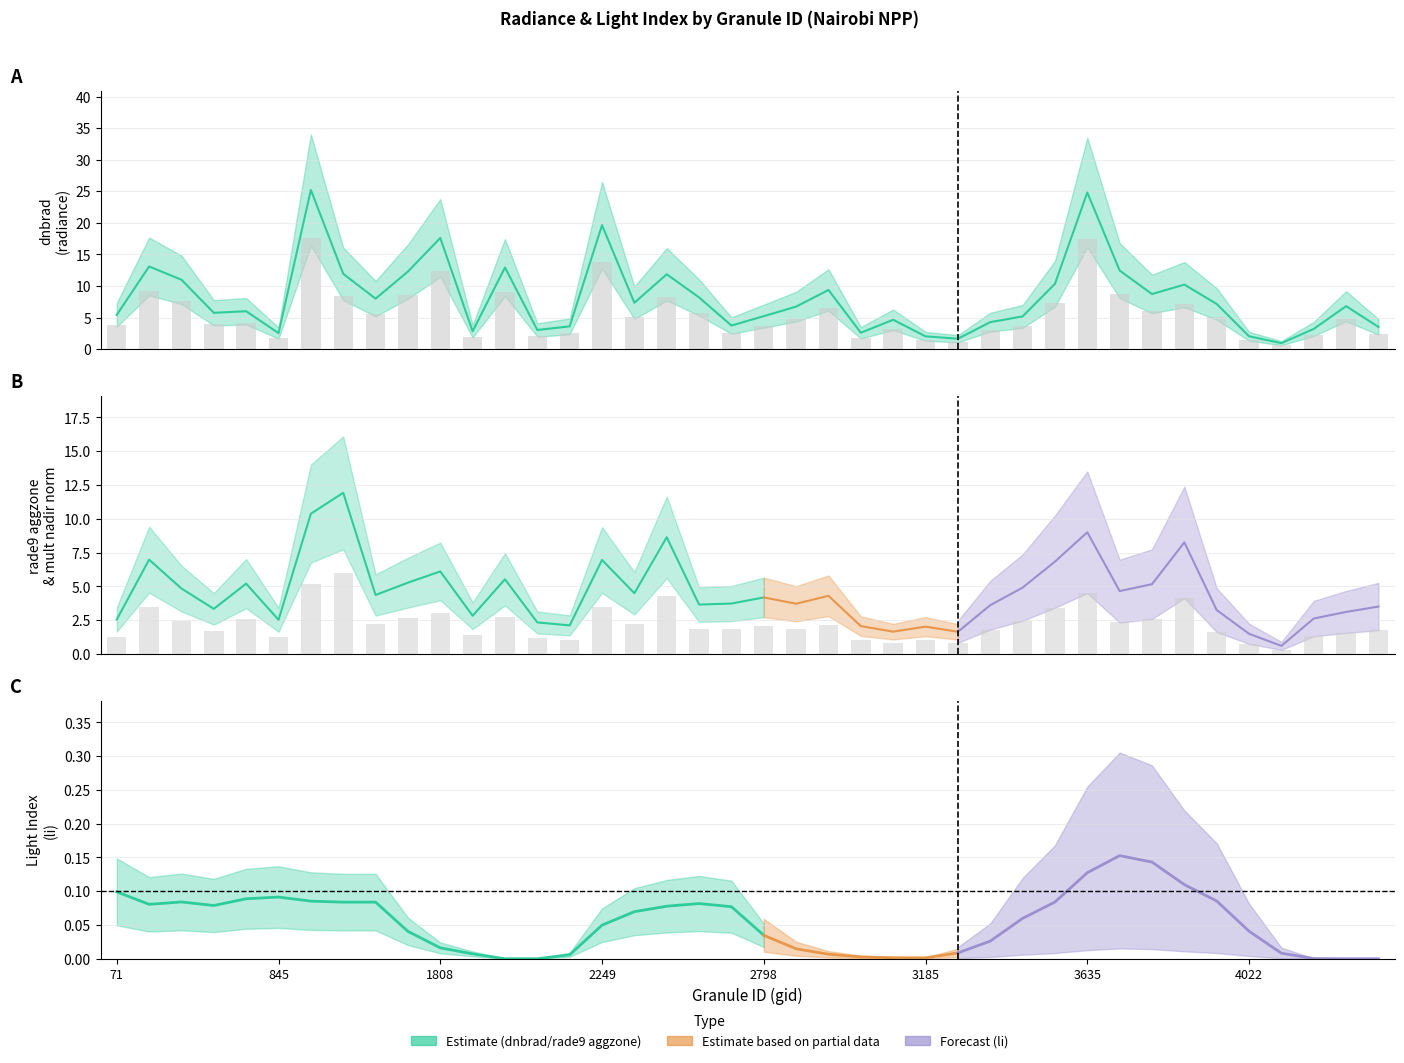

List the labels in order of rade9_aggzone_norm value, smallest first.

4157, 4022, 3338, 3050, 3185, 2960, 2213, 2177, 845, 71, 4193, 1925, 4580, 3905, 377, 4661, 3545, 2690, 2834, 2753, 2798, 2879, 1547, 2510, 3662, 341, 3572, 3698, 413, 1601, 2051, 1808, 3599, 2249, 278, 3734, 2600, 3635, 1394, 1475